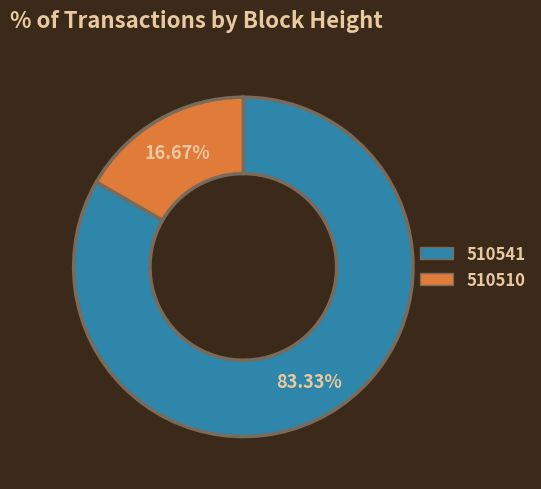

Rank the categories by value from highest to lowest.

510541, 510510